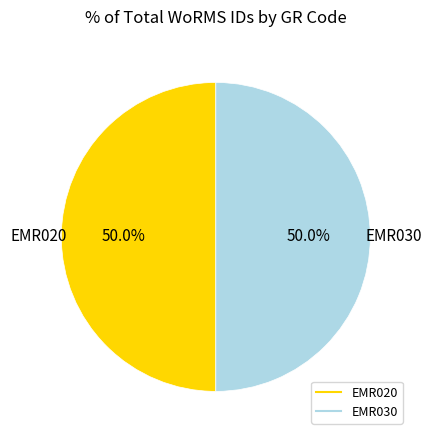

What portion of the pie excludes EMR030?

50.0%